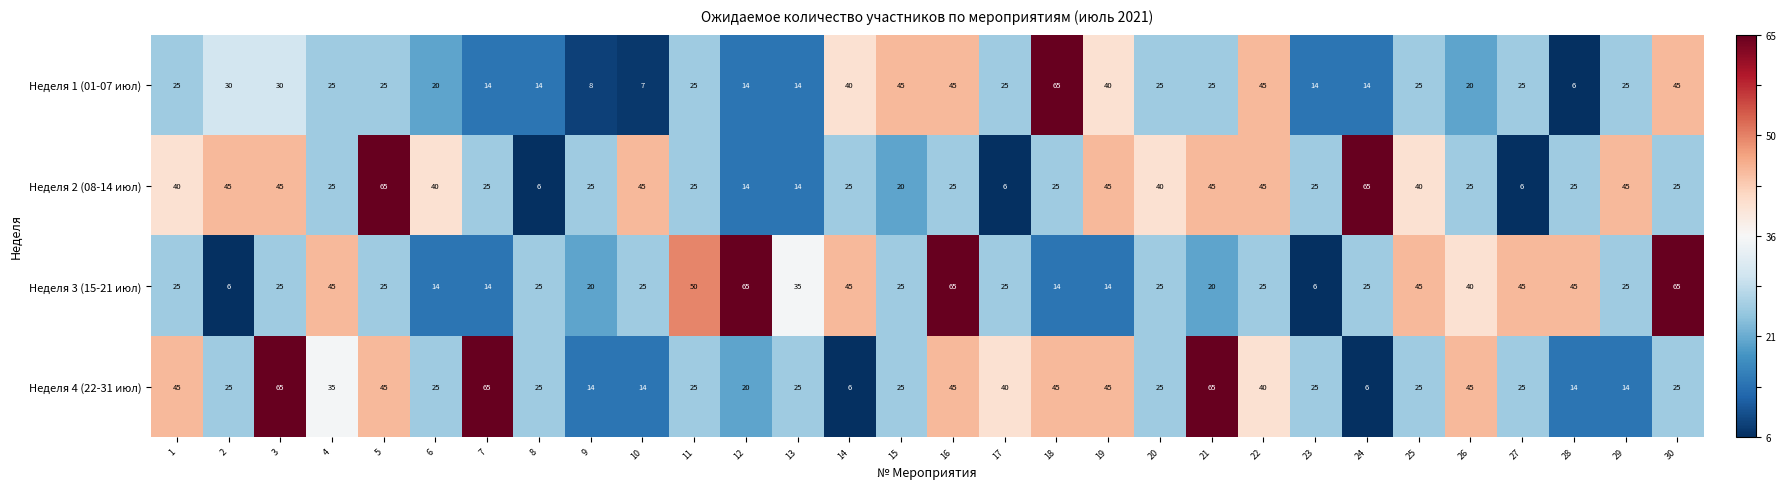

The value of Неделя 3 (15-21 июл) at 10 is 12. True or false?

False